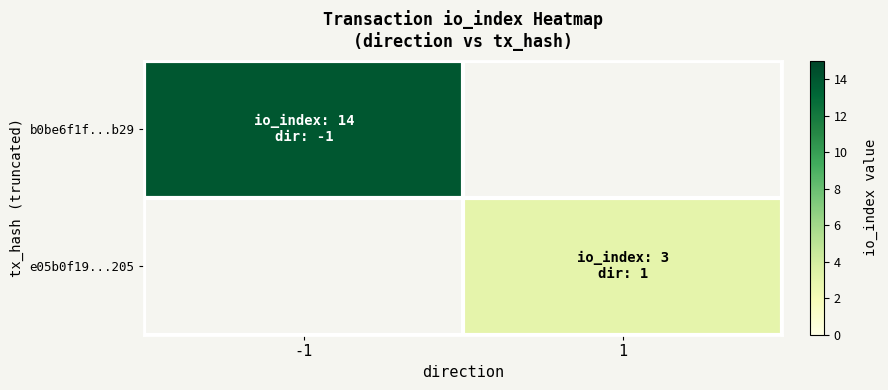

Rank the categories by b0be6f1f...b29 value from lowest to highest.

-1, 1